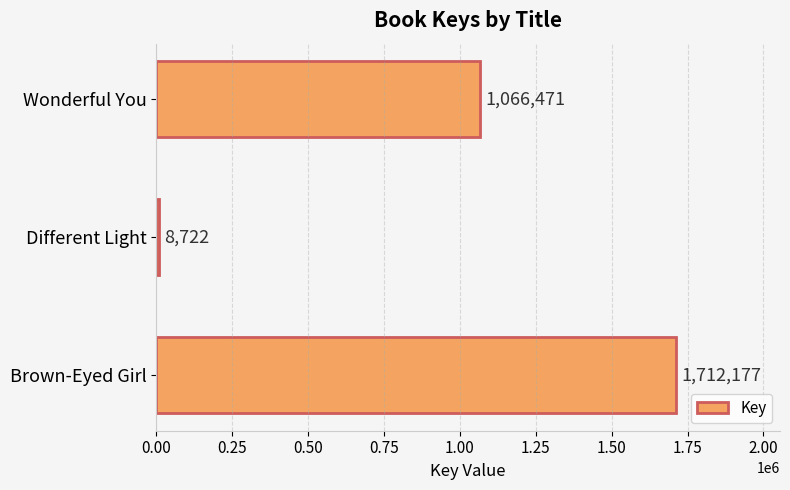

What is the greatest value displayed?

1712177